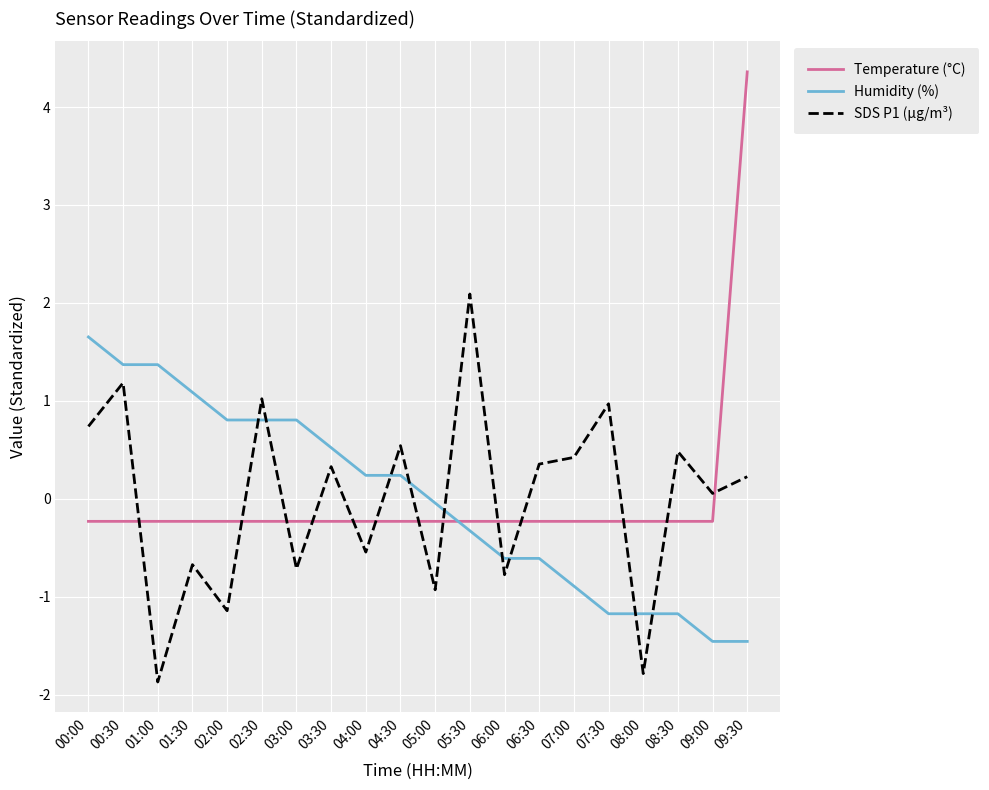

Which category has the highest value across all series?

09:30